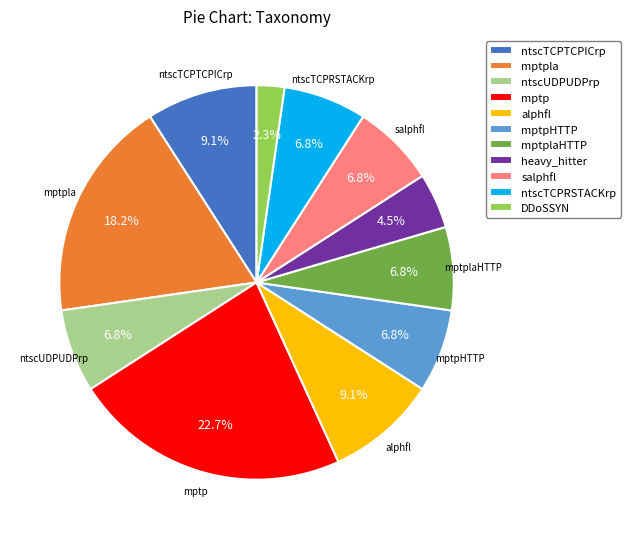

Approximately how many times larger is the value at ntscTCPRSTACKrp compared to ntscUDPUDPrp?

1.0